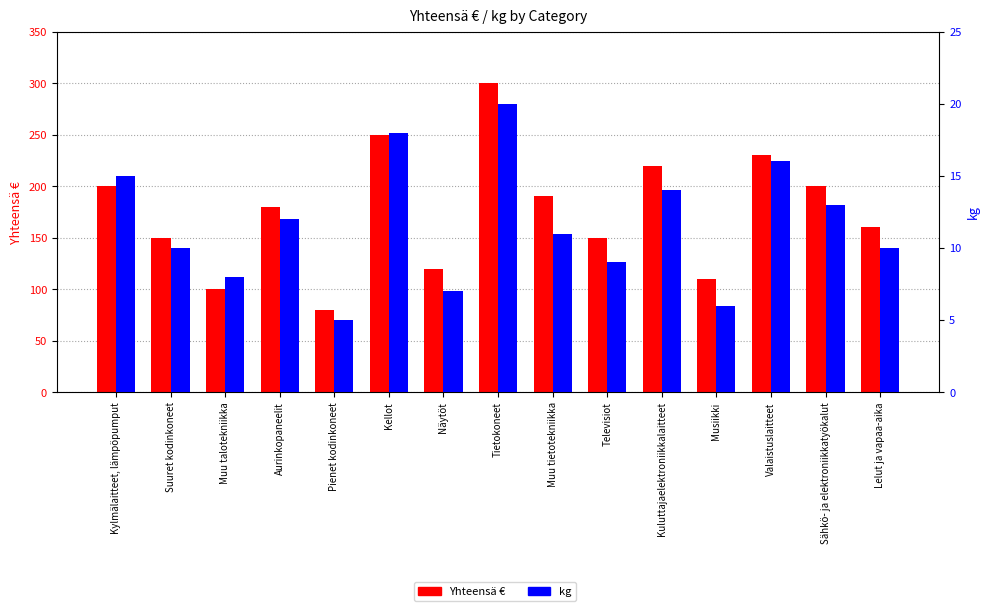

Which category has the highest value across all series?

Tietokoneet